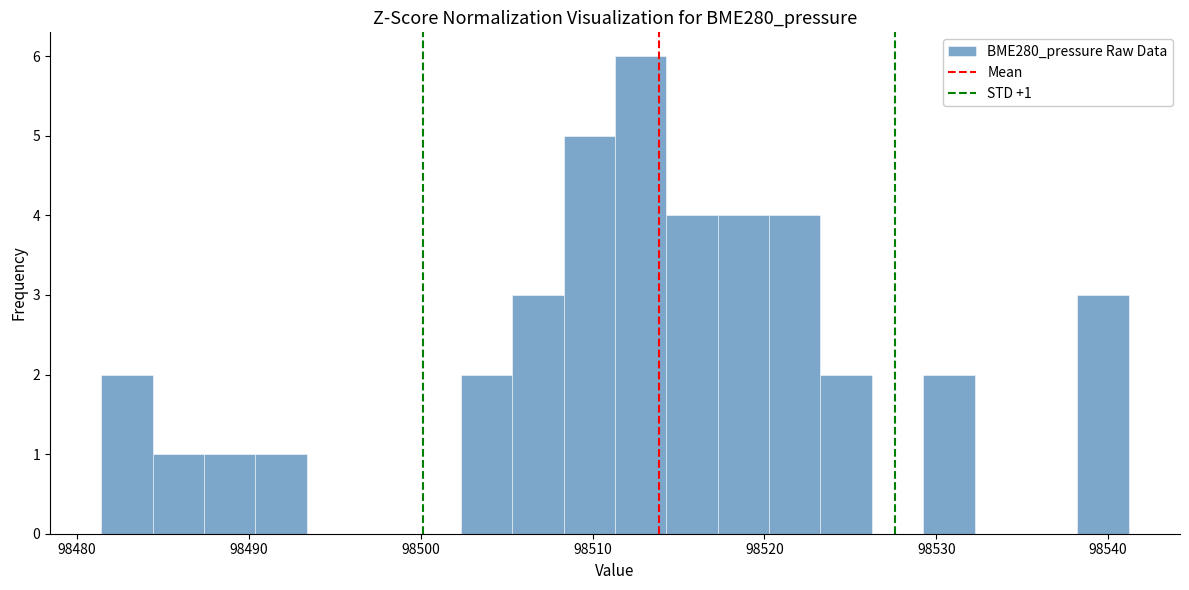

Read against the x-axis, roughly where is the centre of the tallest bar?

98513